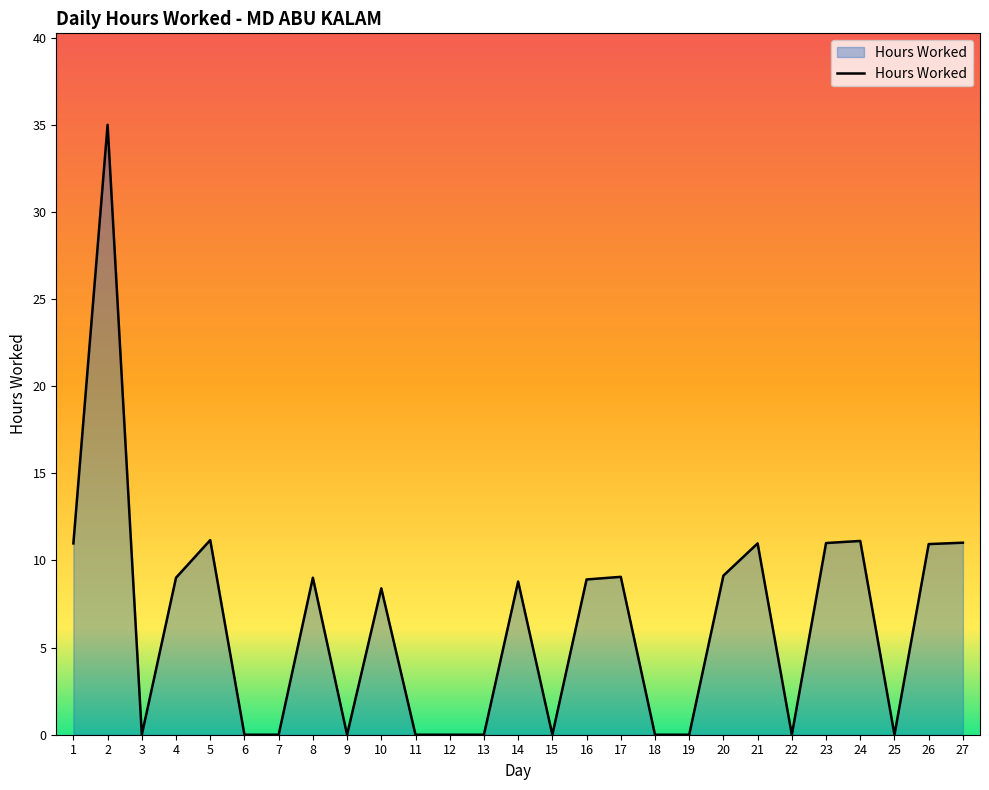

What is the greatest value displayed?

35.0